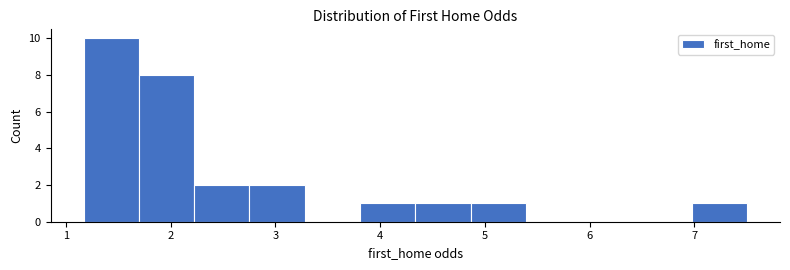

Reading left to right, list every bar in this chart as the range it spans on the x-axis followed by its height. Neither the bar edges nor the heights are printed on the chart, so give them approximately, as read against the axes.

1.2 to 1.7: 10
1.7 to 2.2: 8
2.2 to 2.8: 2
2.8 to 3.3: 2
3.3 to 3.8: 0
3.8 to 4.3: 1
4.3 to 4.9: 1
4.9 to 5.4: 1
5.4 to 5.9: 0
5.9 to 6.4: 0
6.4 to 7.0: 0
7.0 to 7.5: 1